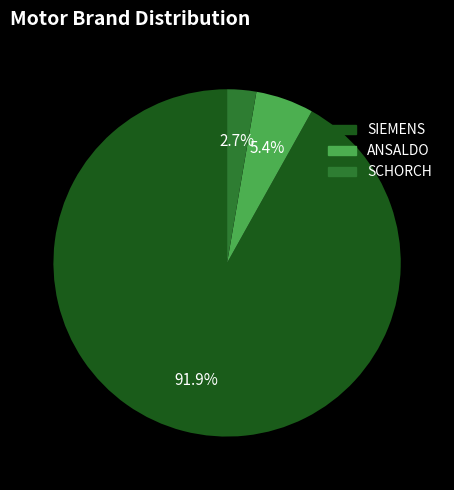

Is the sum of SCHORCH and SIEMENS greater than half?

Yes